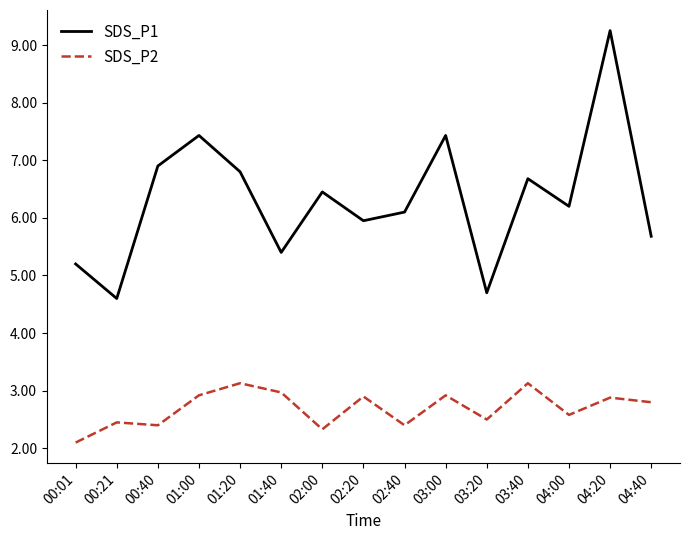

Does the chart display data point markers on the line(s)?

No